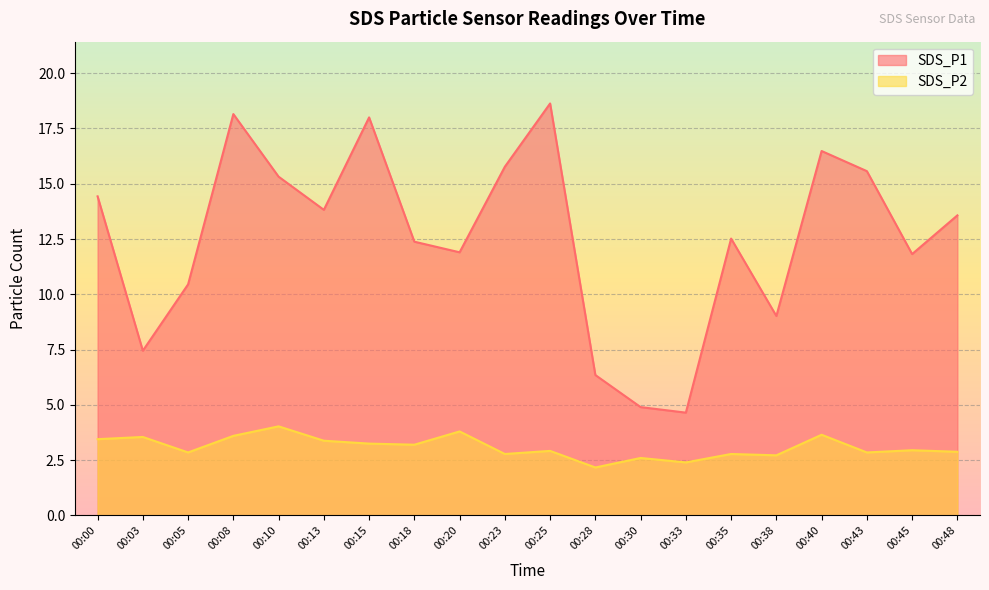

True or false: SDS_P2 and SDS_P1 intersect in this chart.

False